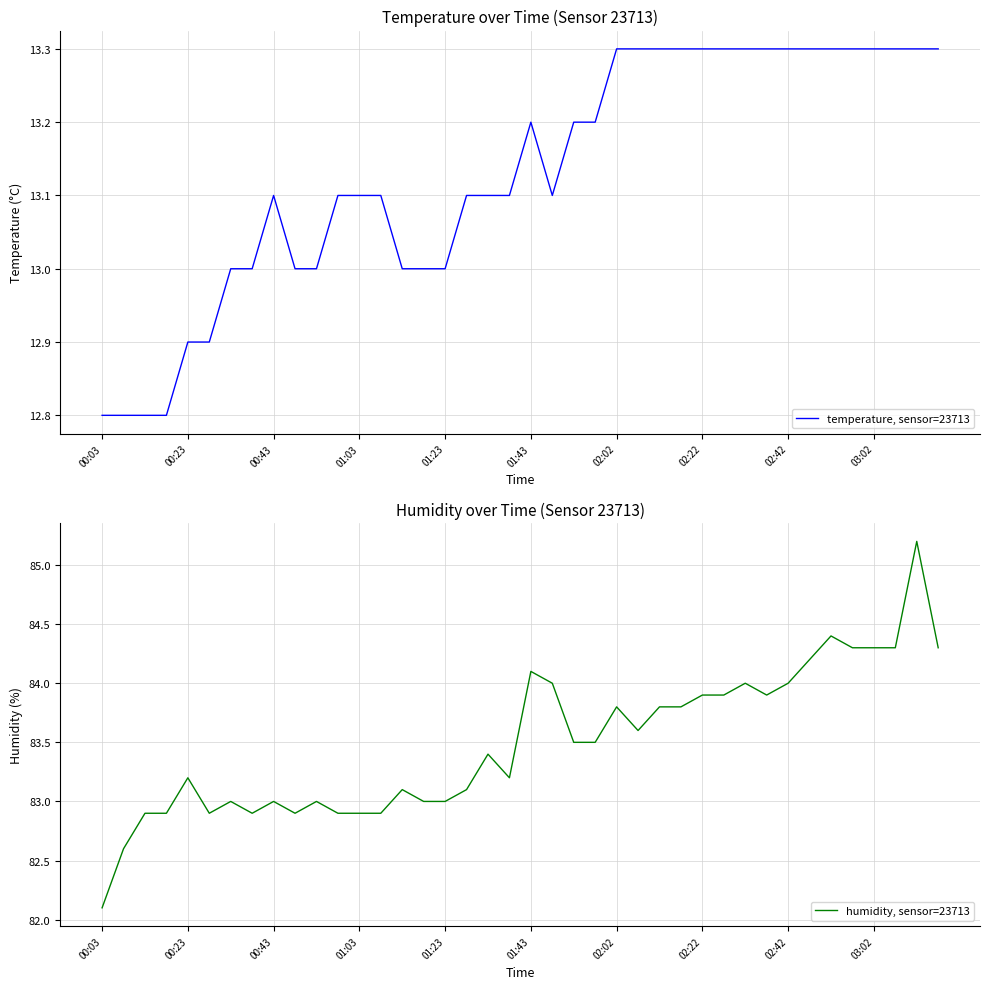

What is the lowest value of the temperature, sensor=23713 series?

12.8